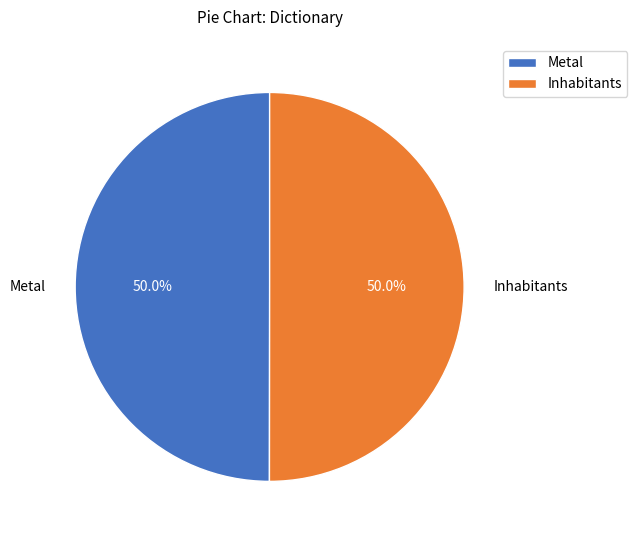

What percentage is NOT represented by Inhabitants?

50.0%